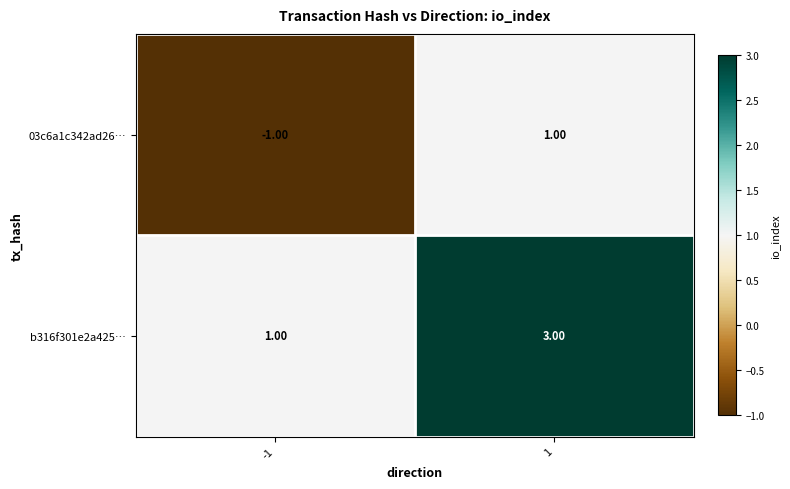

List the series in order of their overall mean, lowest first.

03c6a1c342ad26…, b316f301e2a425…